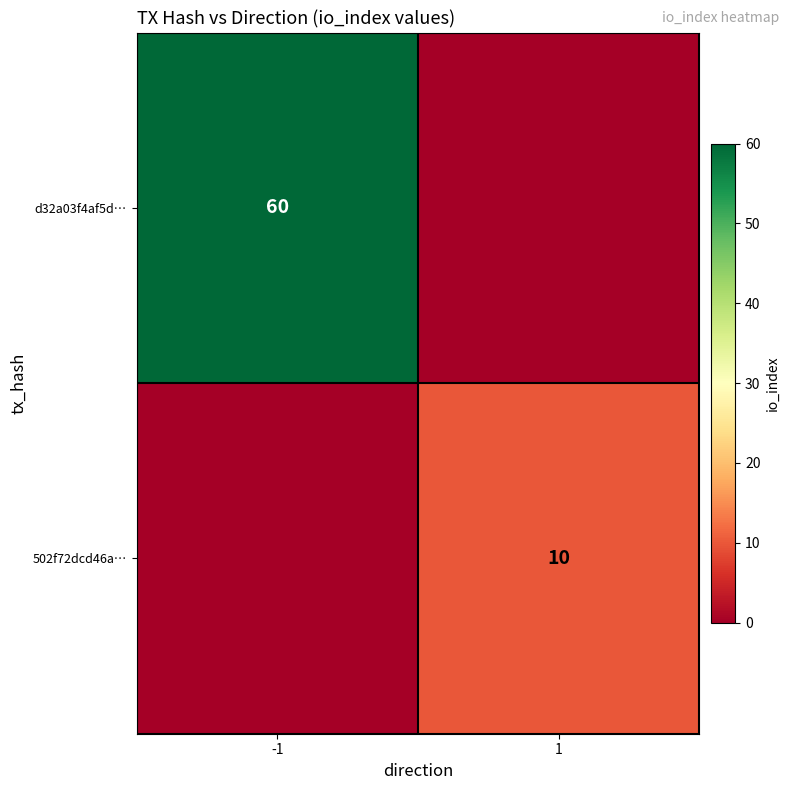

The value of d32a03f4af5d… at -1 is 106. True or false?

False